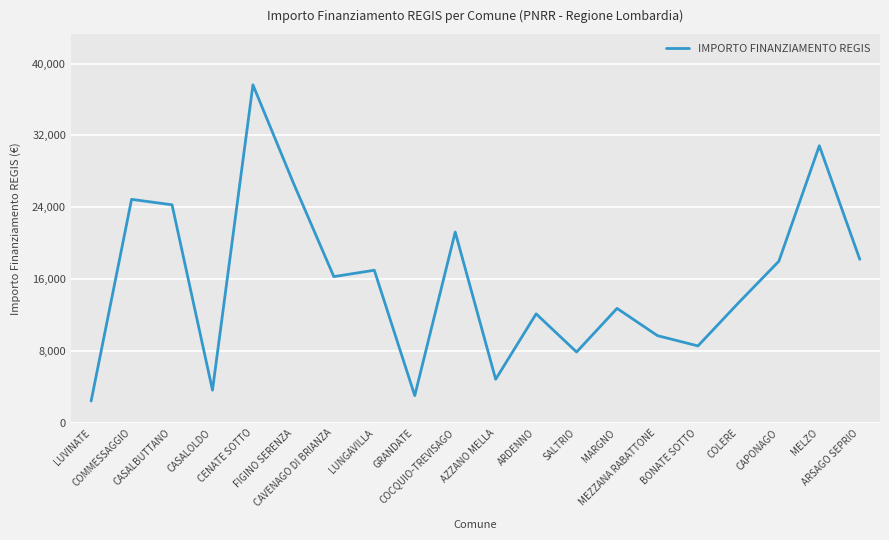

What is the smallest value displayed?

2428